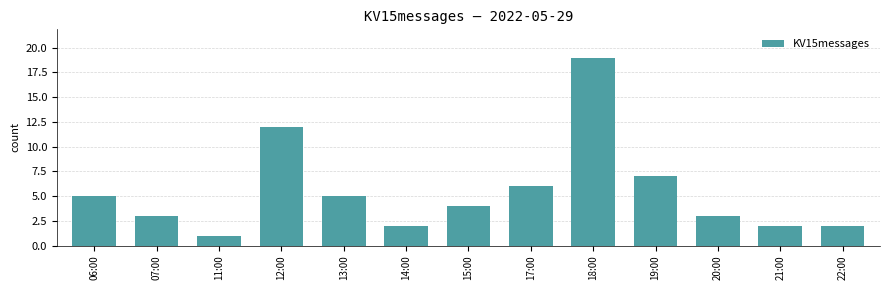

At which label is the value closest to 10?

12:00